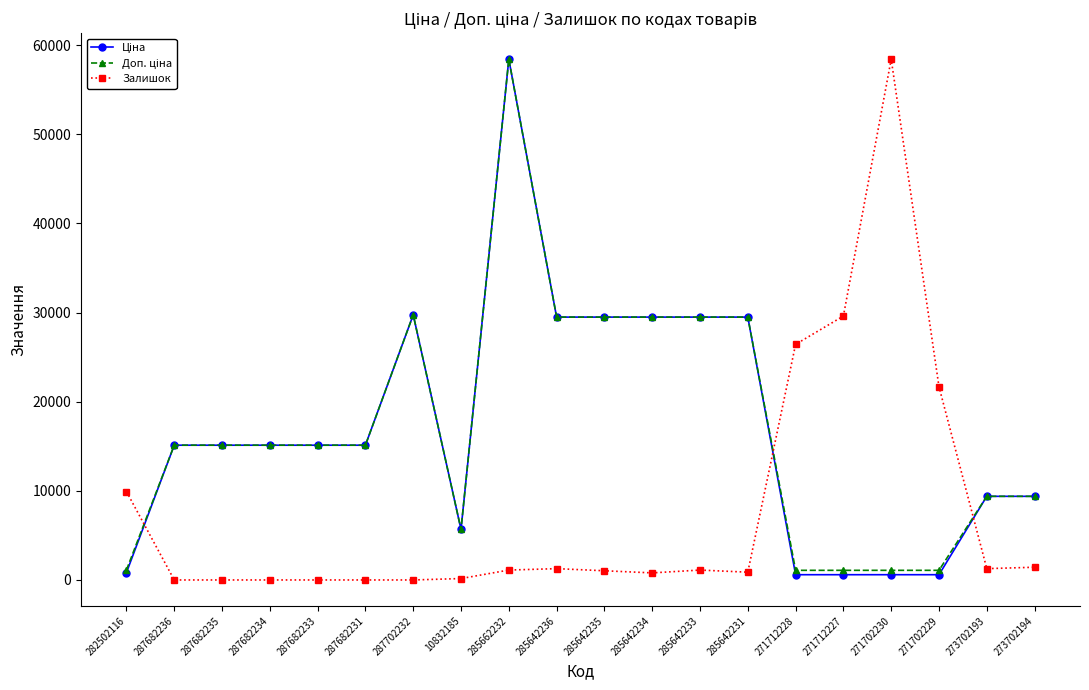

At which category is the sum across all series the highest?

285662232